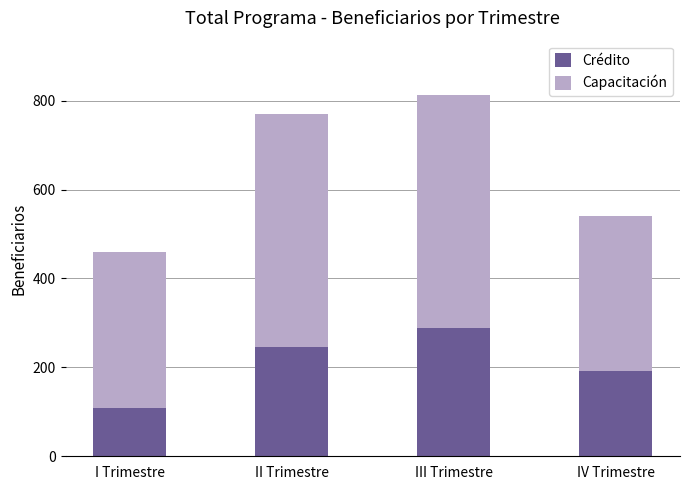

What is the difference between the maximum and second lowest values in the Crédito series?

97